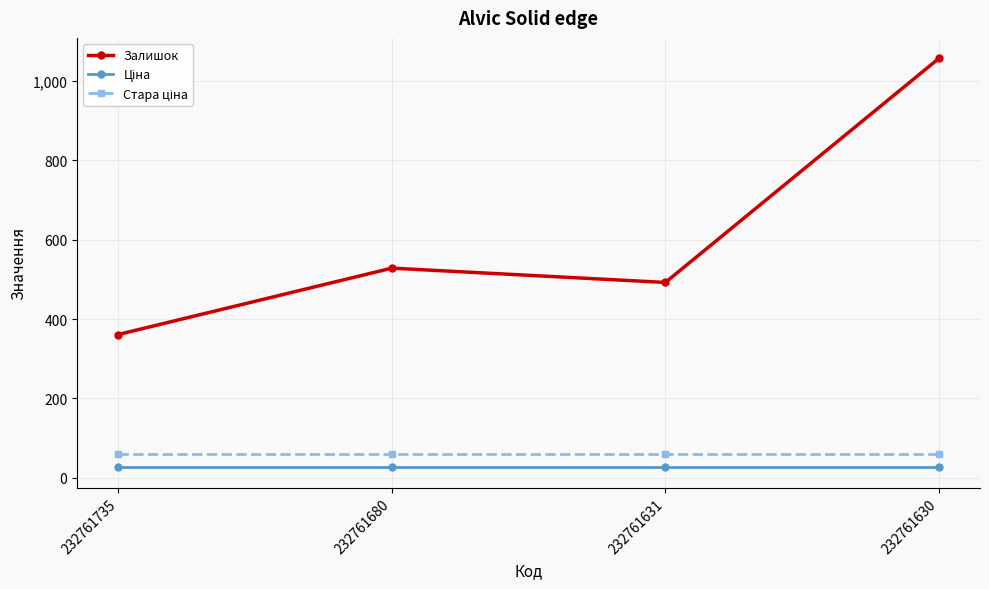

What is the value of the Залишок point at the 4th from the left?

1056.0